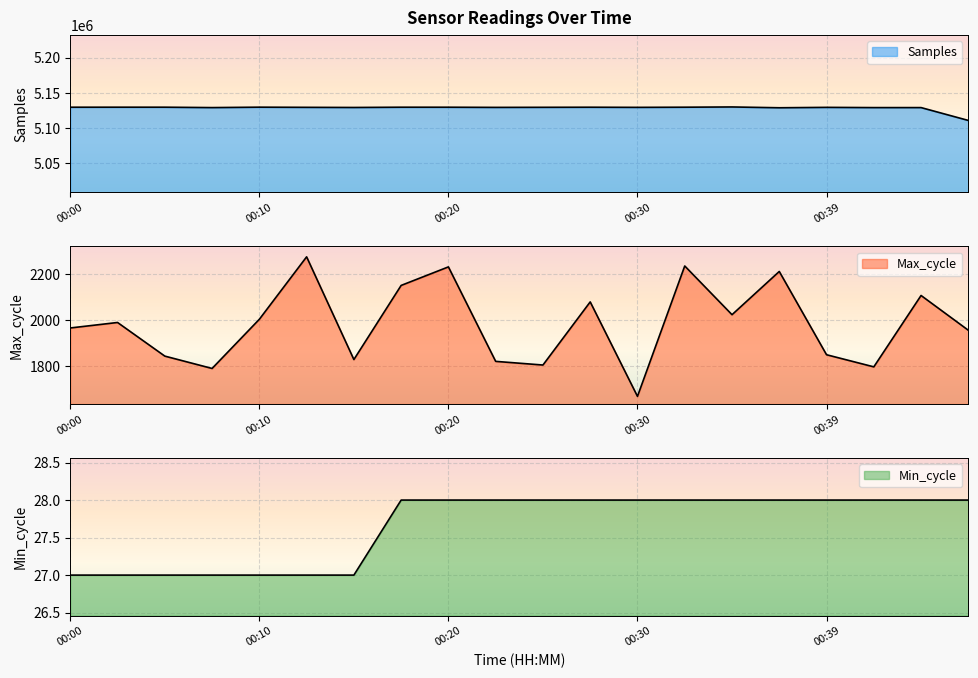

Reading right to left, list all the values displayed in this chart.

Samples: 5110552	5128814	5128805	5129139	5128574	5129716	5129364	5129147	5129336	5129218	5129105	5129337	5129356	5128983	5129179	5129411	5128815	5129370	5129384	5129345
Max_cycle: 1955	2107	1795	1848	2212	2023	2236	1666	2079	1803	1819	2232	2151	1827	2276	2003	1788	1842	1989	1965
Min_cycle: 28	28	28	28	28	28	28	28	28	28	28	28	28	27	27	27	27	27	27	27